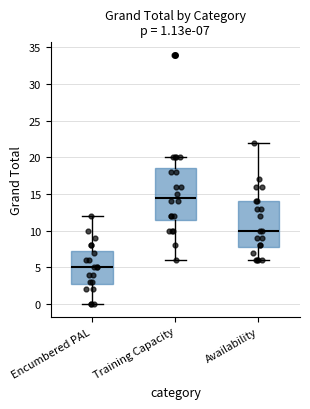

Which box is the tallest, from its lower edge to its upper edge?

Training Capacity